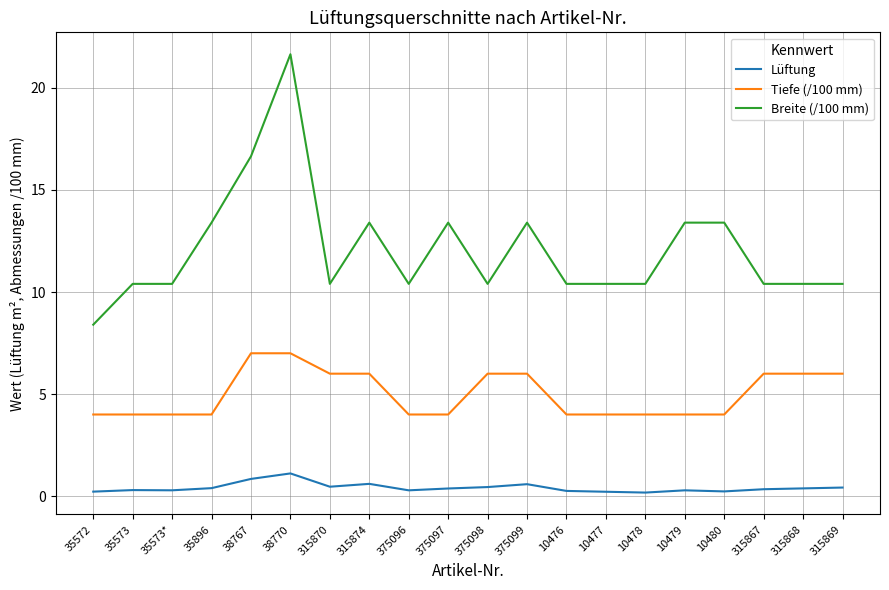

Which series has the largest range (max minus min)?

Breite (/100 mm)